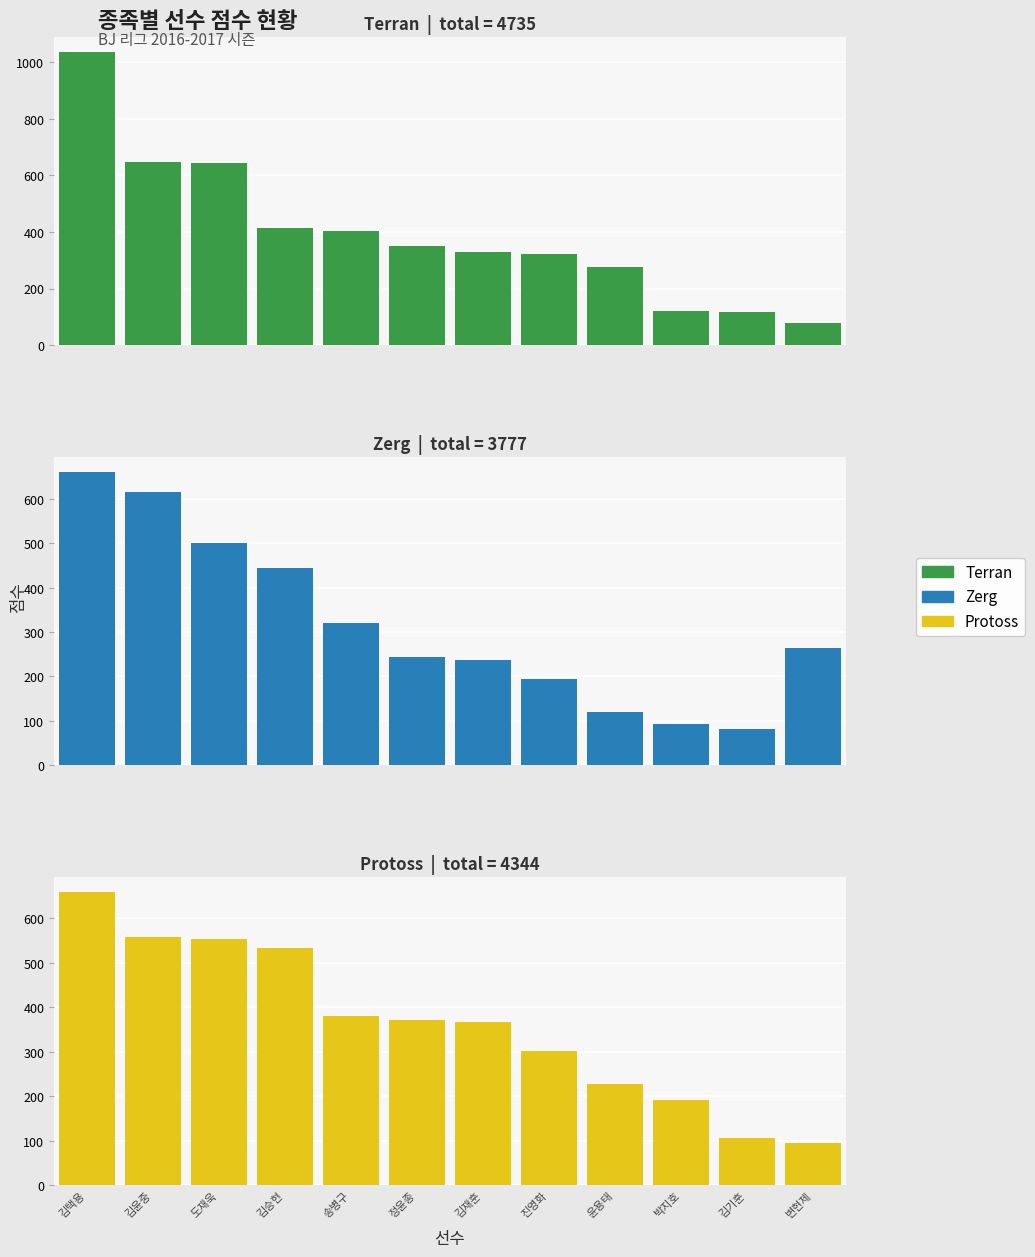

What is the total value across all series at 김윤중?

1822.5